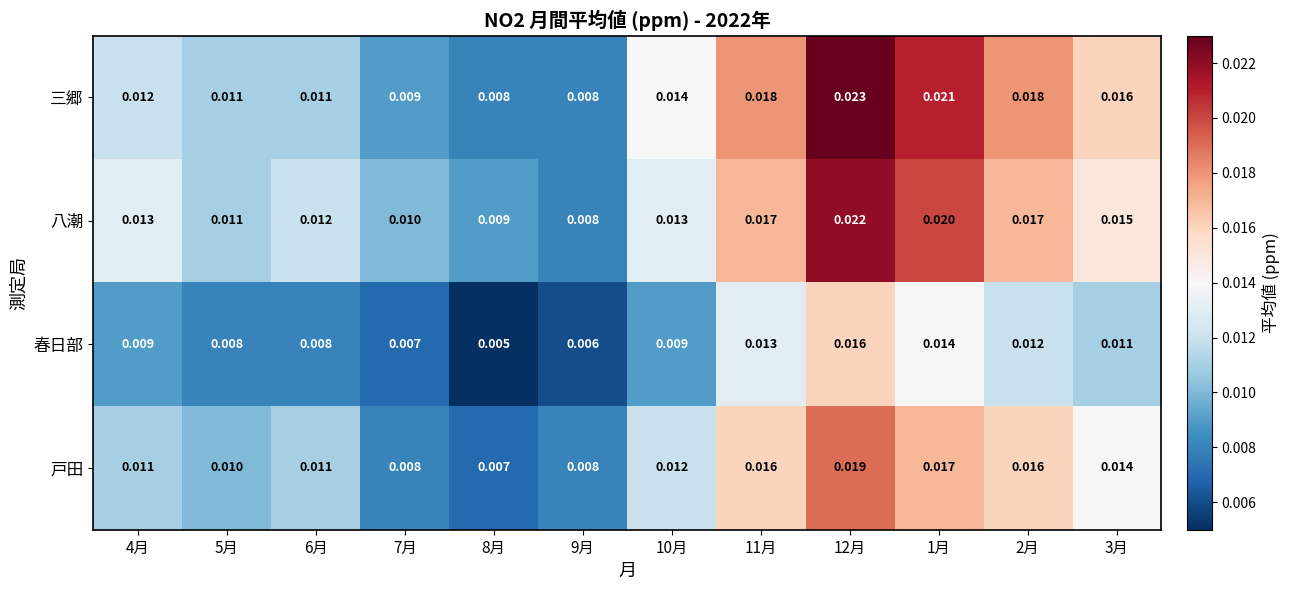

Which series has the largest range (max minus min)?

三郷